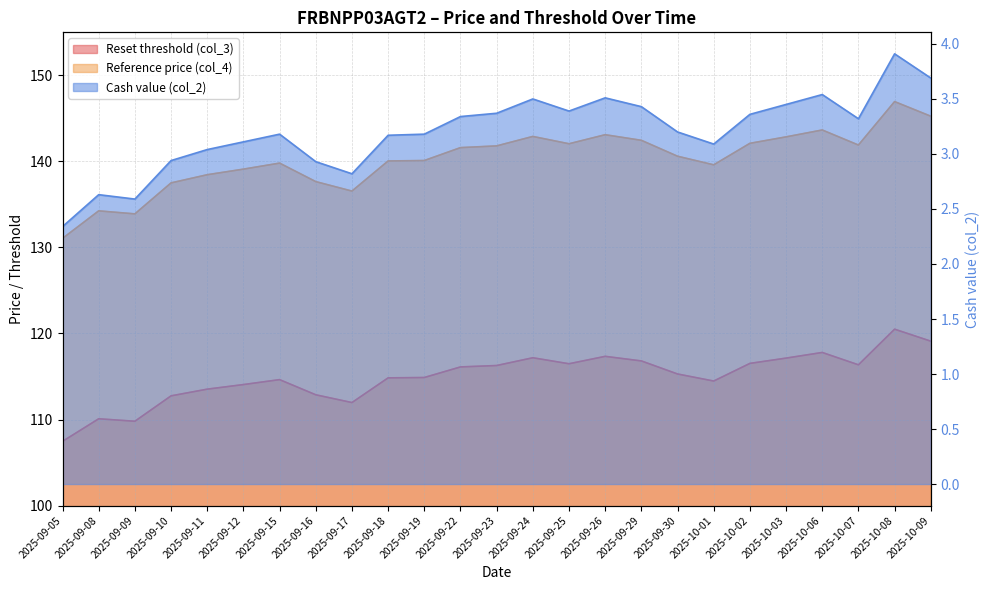

What is the sum of all Reset threshold (col_3) values?

2874.3